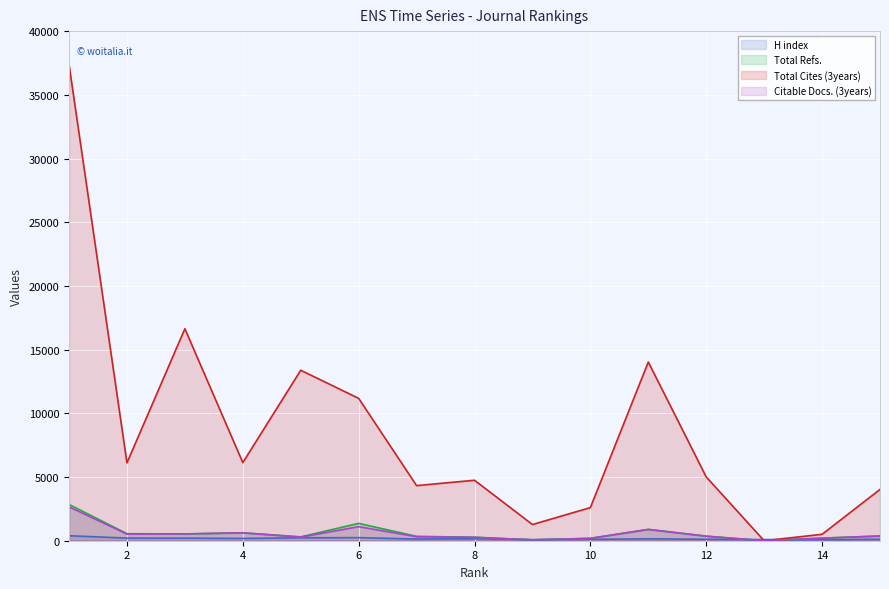

True or false: H index has more than 2 points higher than both neighbors.

True